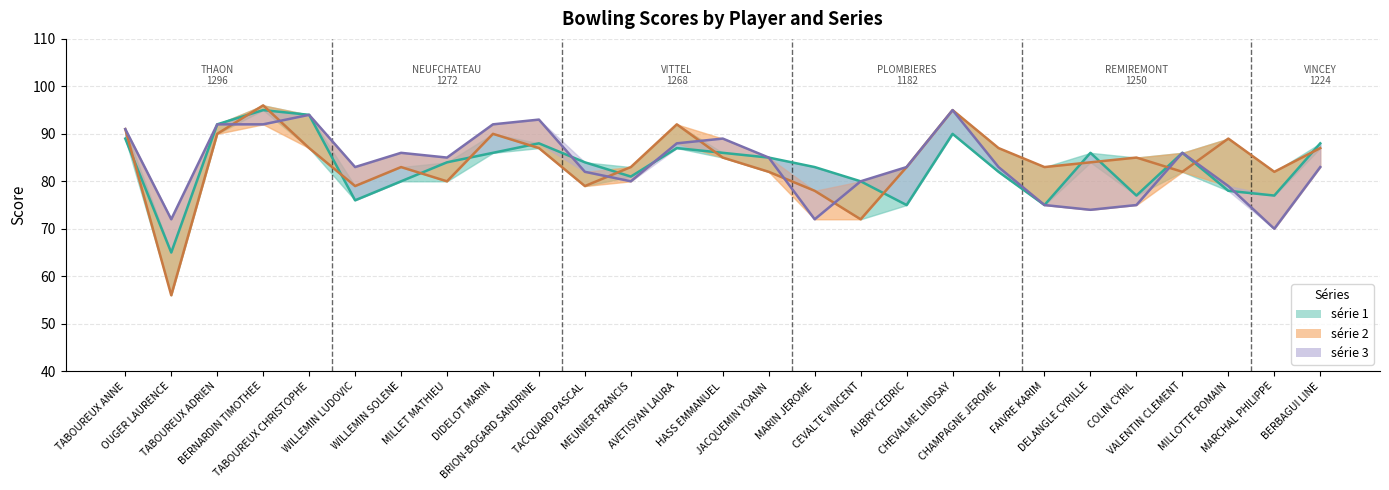

True or false: série 1 has more than 0 interior local peaks.

True